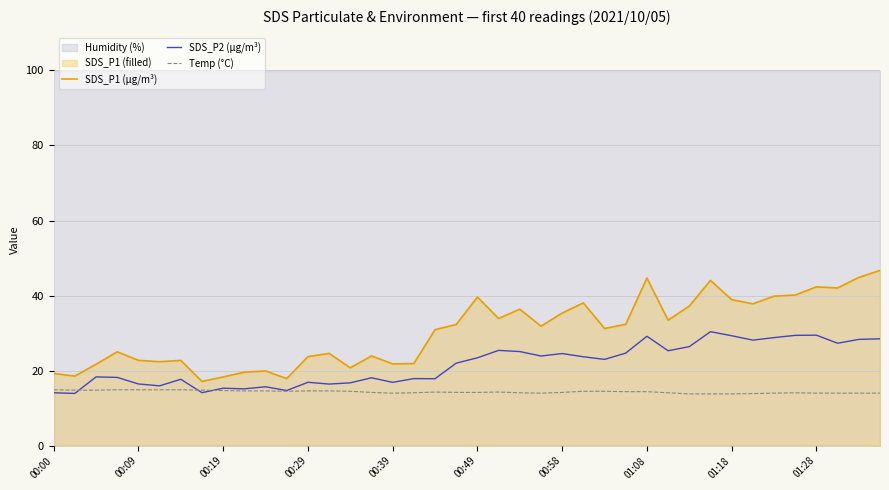

True or false: SDS_P1 (µg/m³) has a value of 35.4 at 00:58.

True